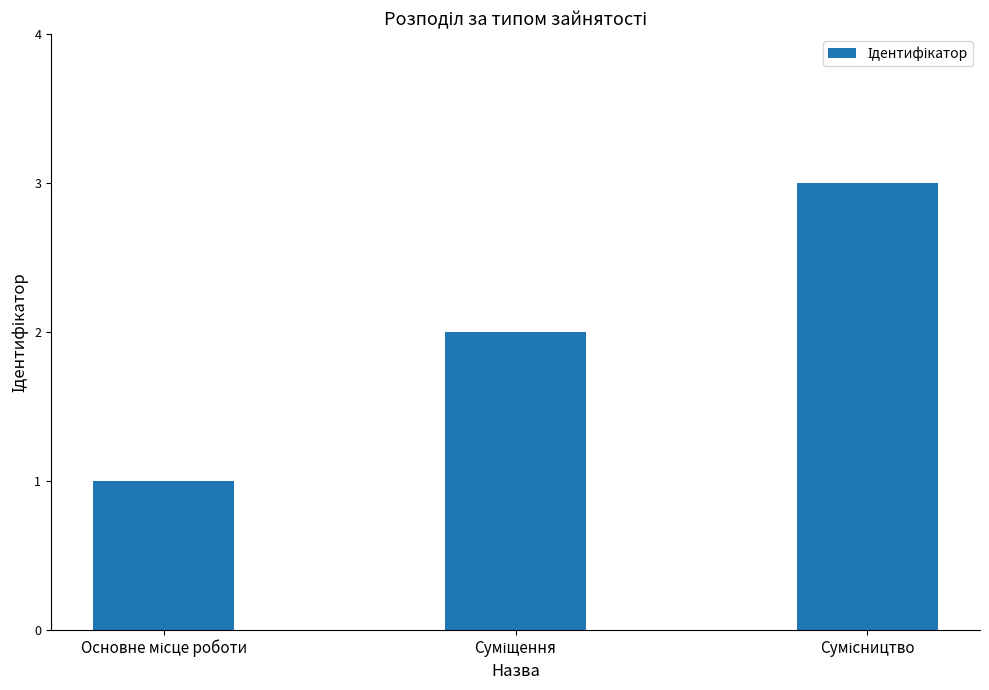

What is the sum of all values?

6